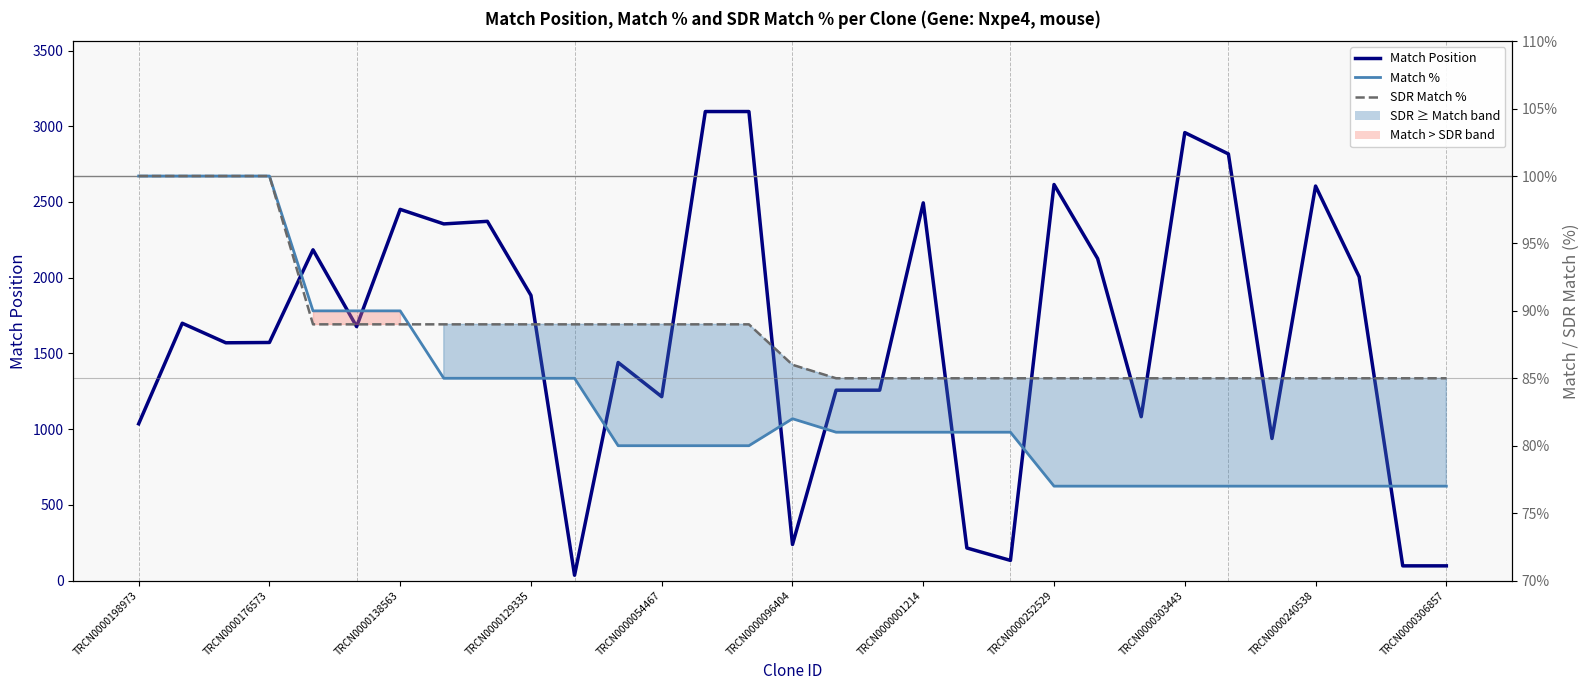

Rank the series at 19 from lowest to highest value.

Match %, SDR Match %, Match Position